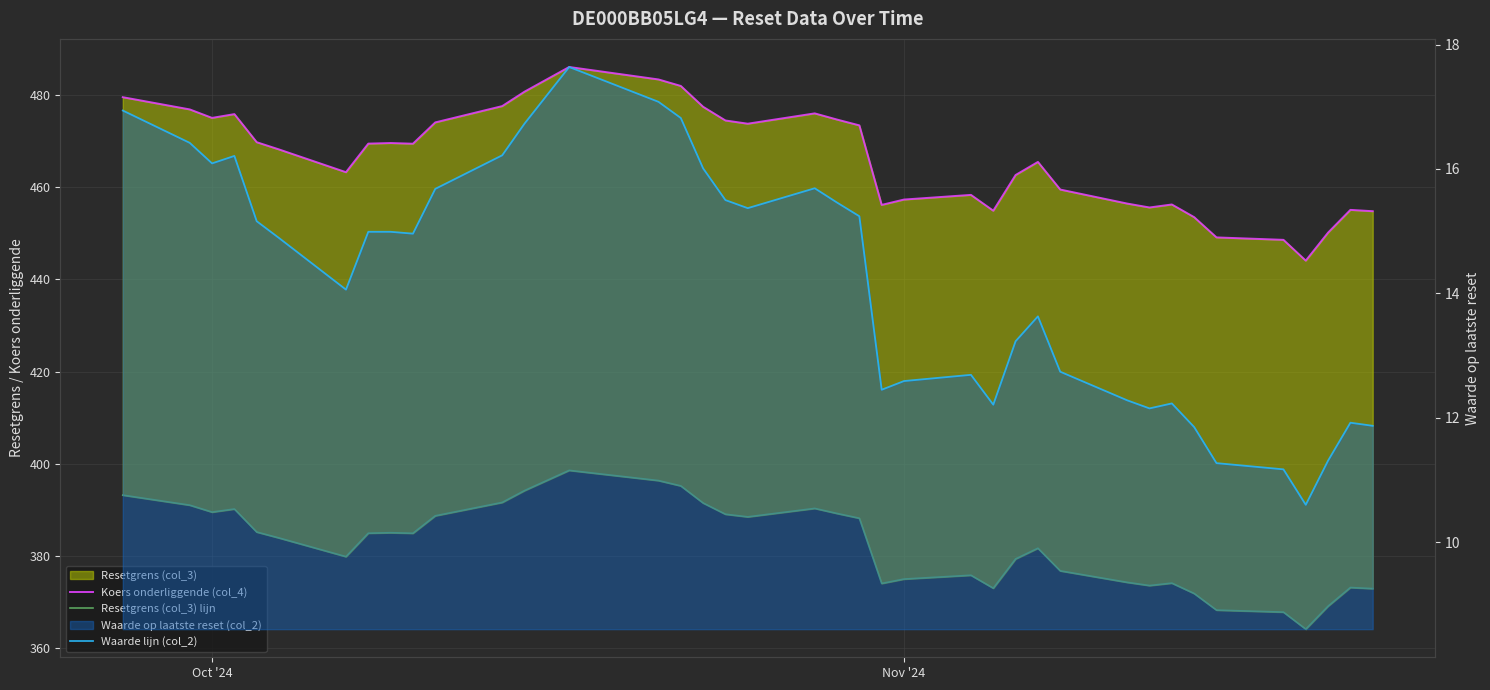

Is the value of Koers onderliggende (col_4) at 12 greater than the value of Resetgrens (col_3) lijn at 38?

Yes